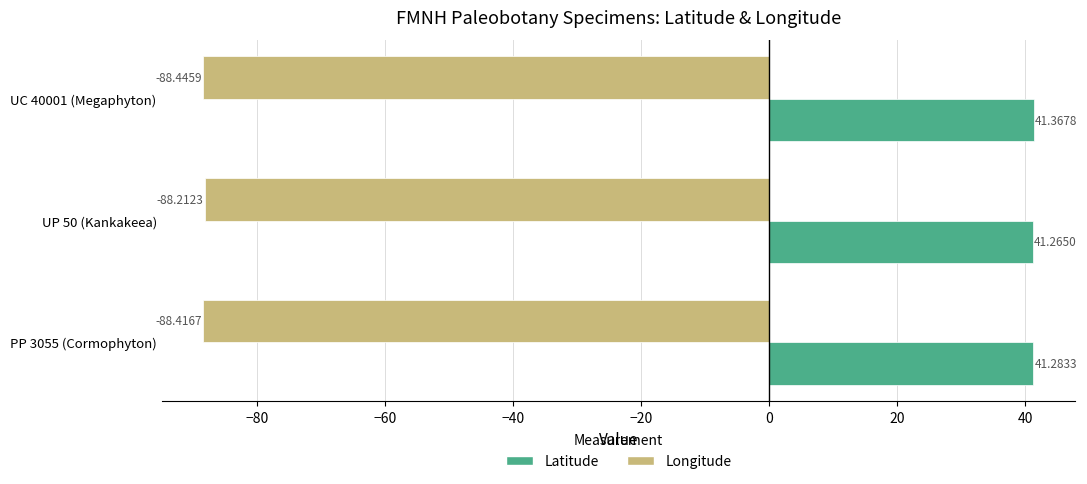

What is the total value across all series at UP 50 (Kankakeea)?

-46.9